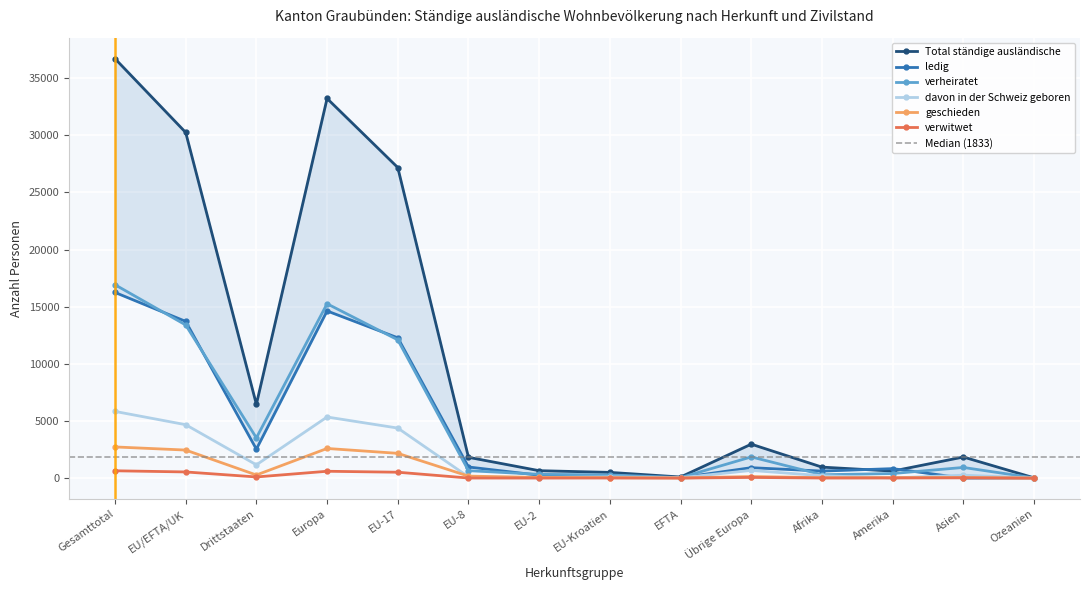

The geschieden series shows 2594 at Europa. True or false?

True